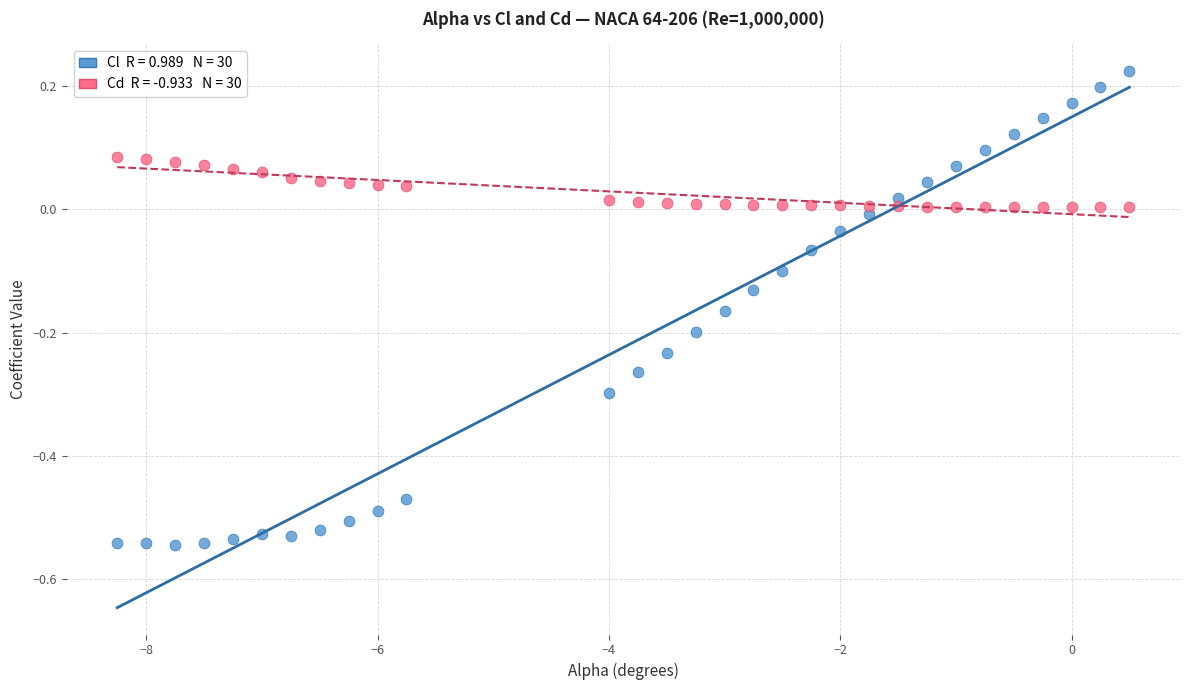

Across all data points, what is the range of X values (max minus min)?

8.8